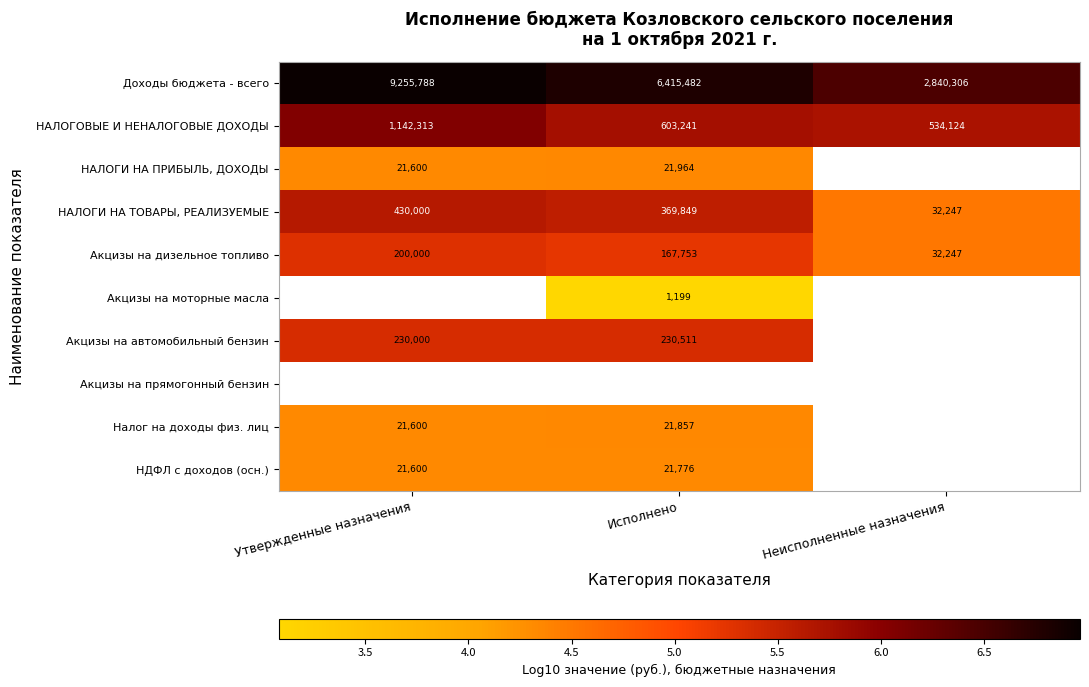

Which label corresponds to the smallest value in the chart?

Исполнено